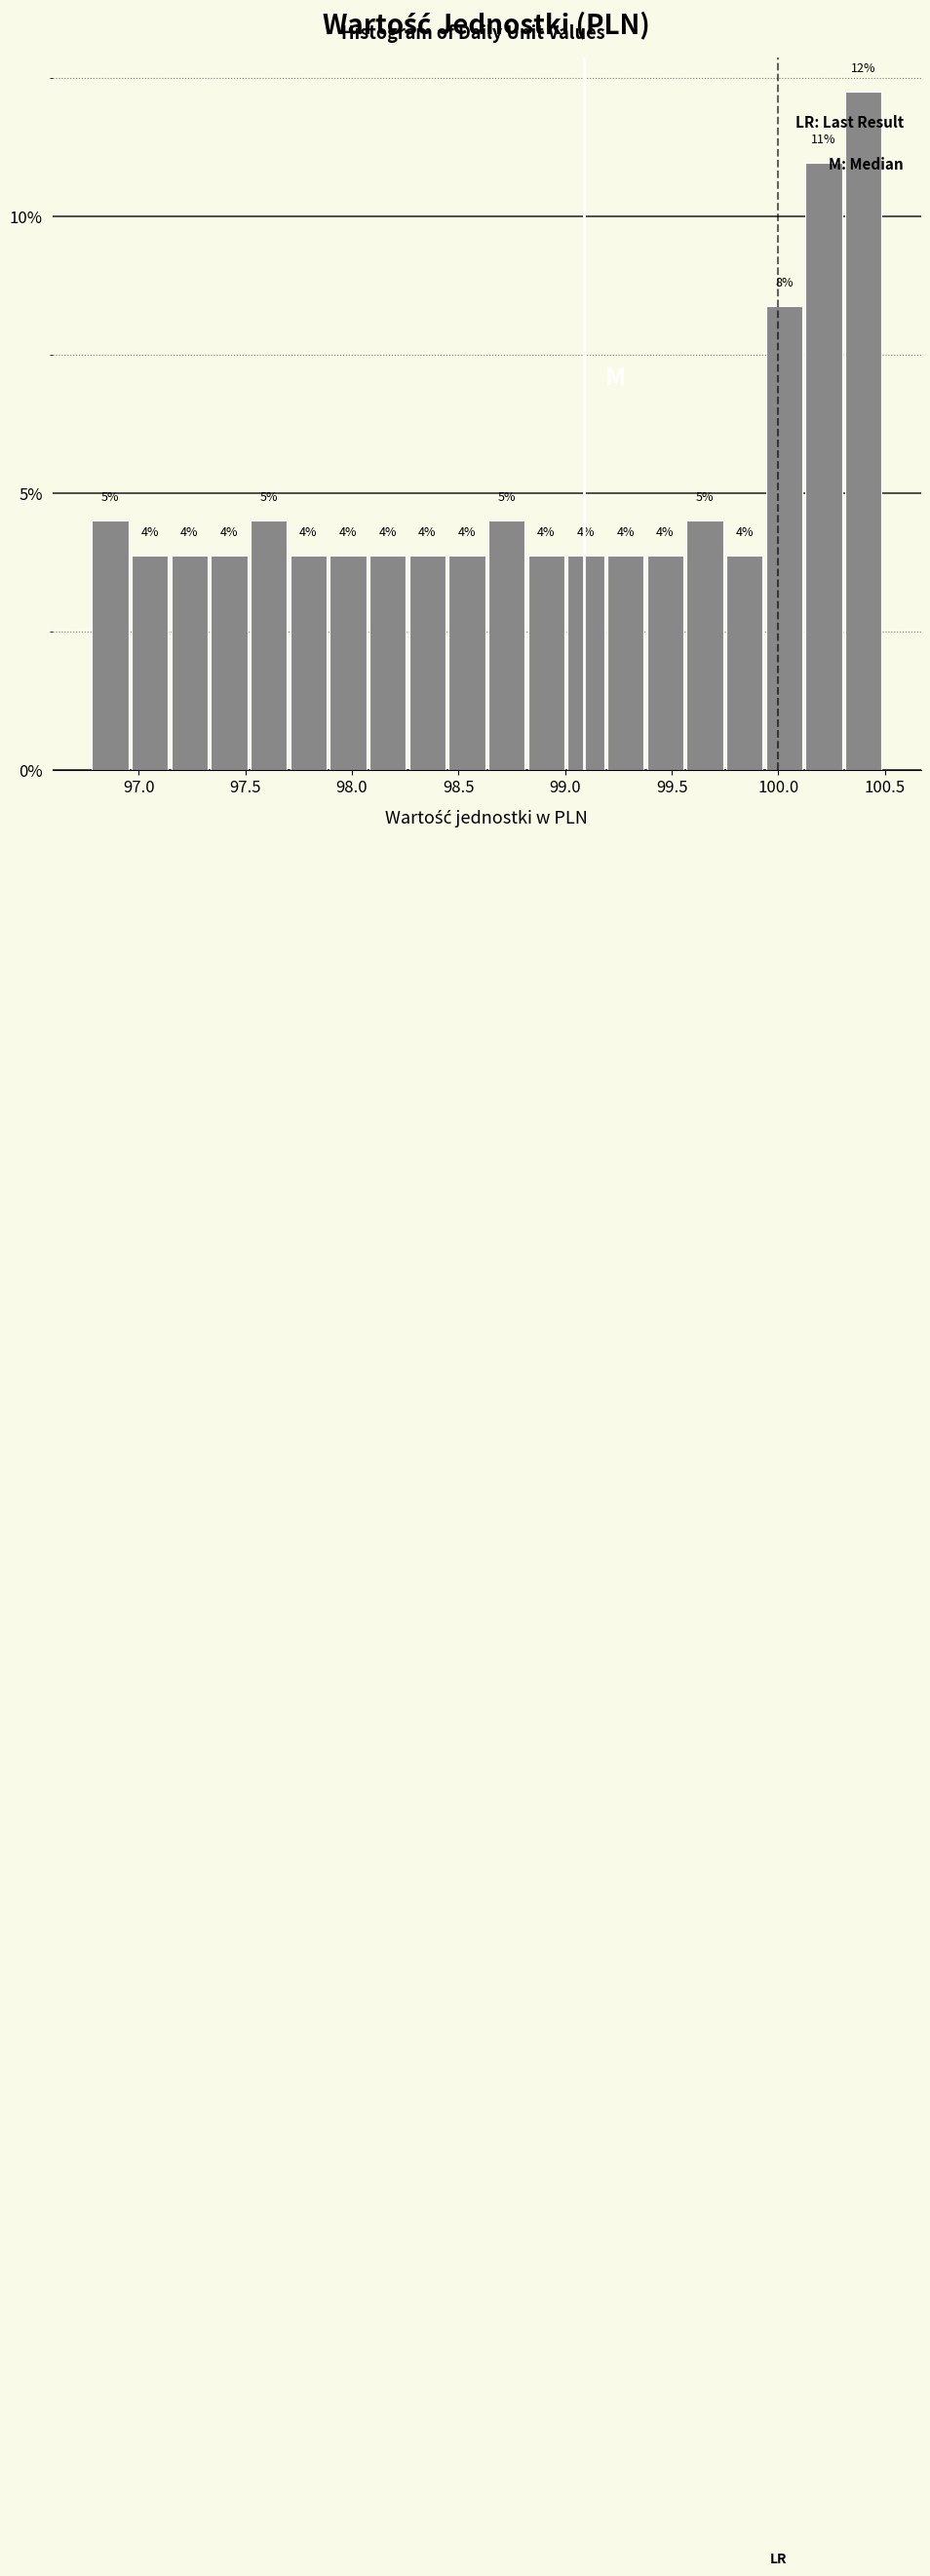

Around what value on the x-axis is the tallest bar? Give the approximate position of its centre, as read against the axis.

100.40